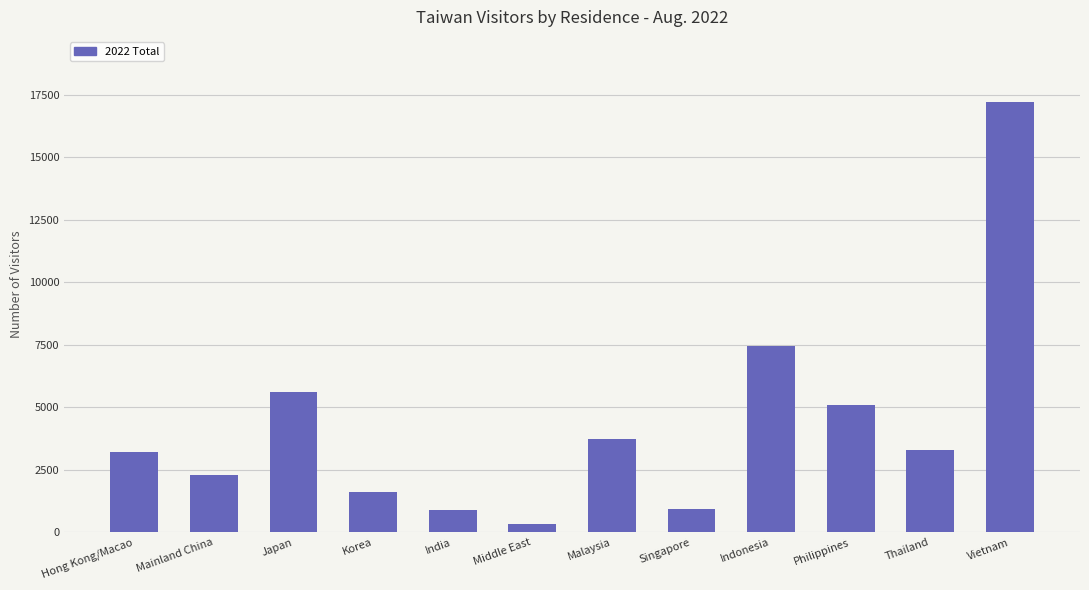

The value at Thailand is 3292. True or false?

True